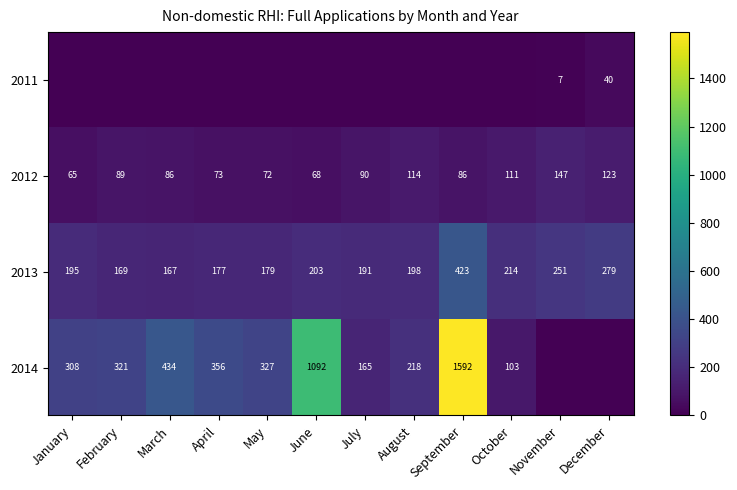

True or false: 2011 has a value of 5 at November.

False